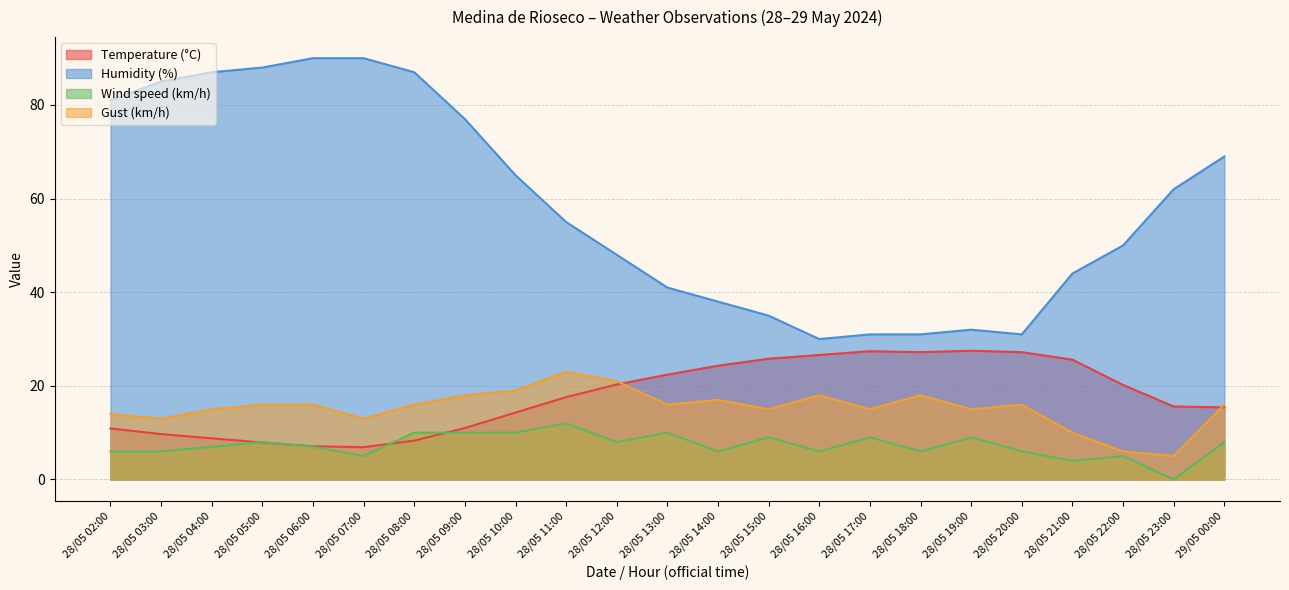

What is the sum of all Gust (km/h) values?

351.0